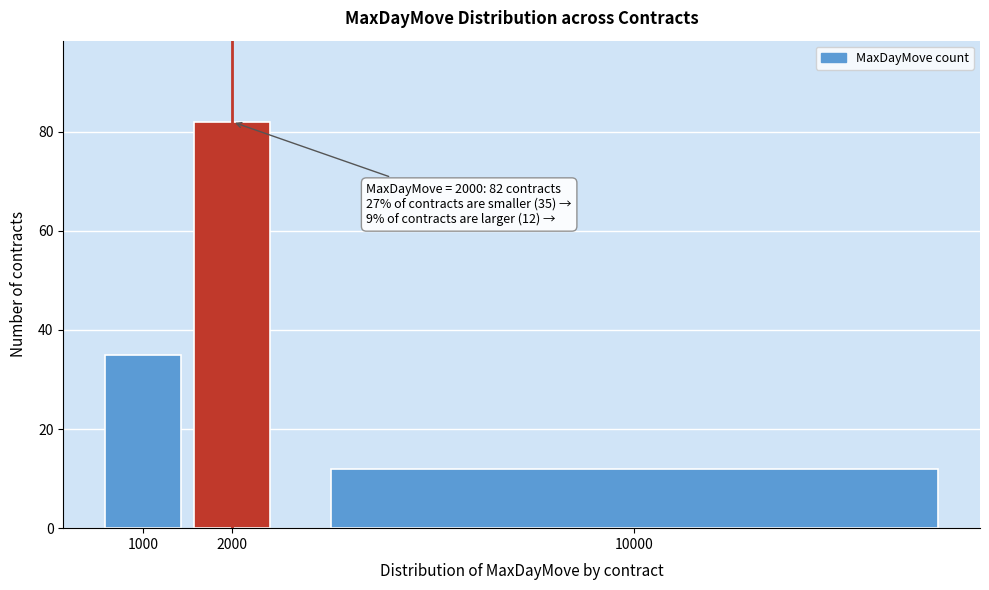

Reading right to left, what are all the values shown in this chart?

12	82	35